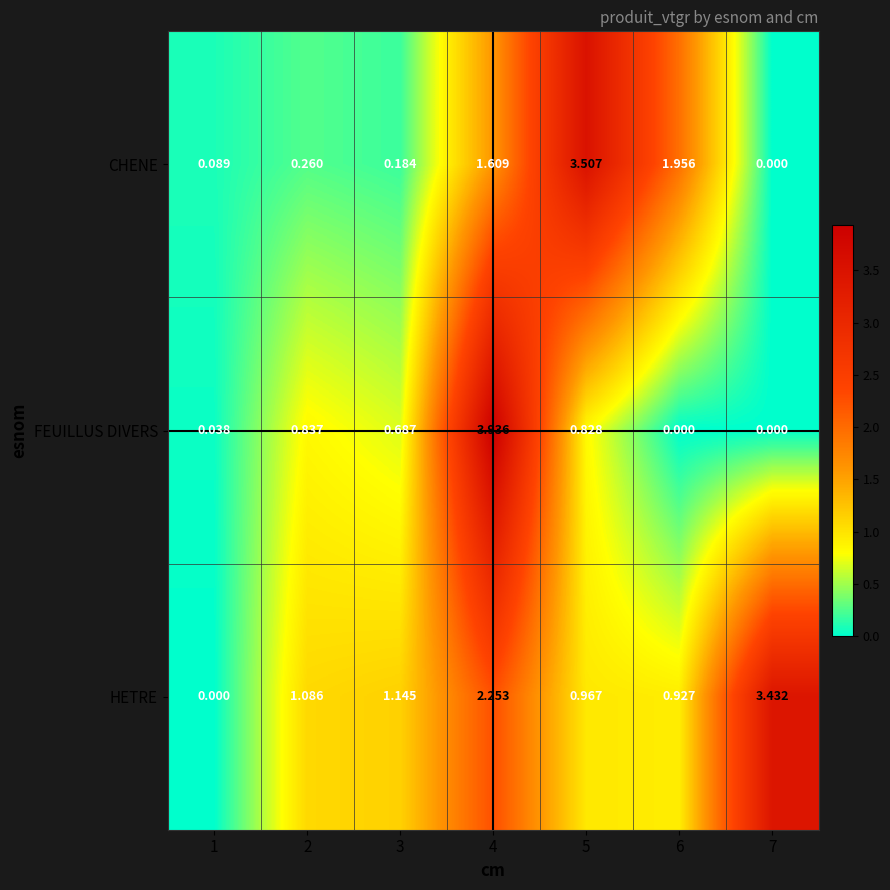

How many data points does each series have?

7